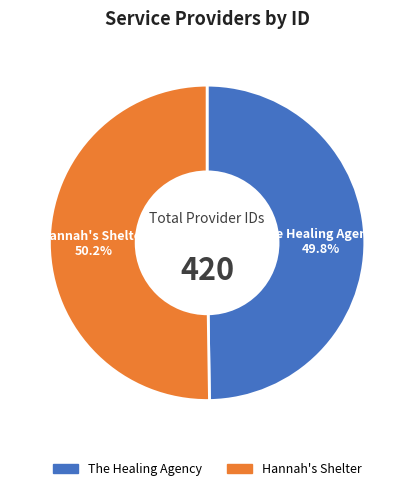

How many segments does this pie chart have?

2